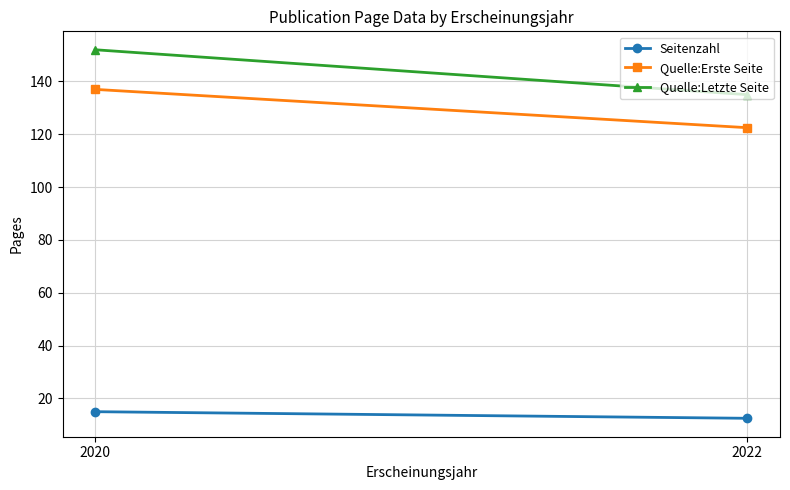

Where is Quelle:Letzte Seite nearest to the value 143?

2022